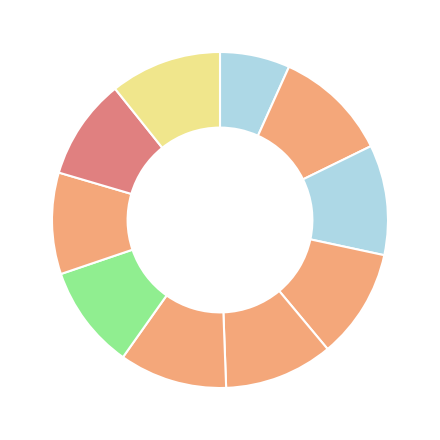

How many slices are in this pie chart?

10